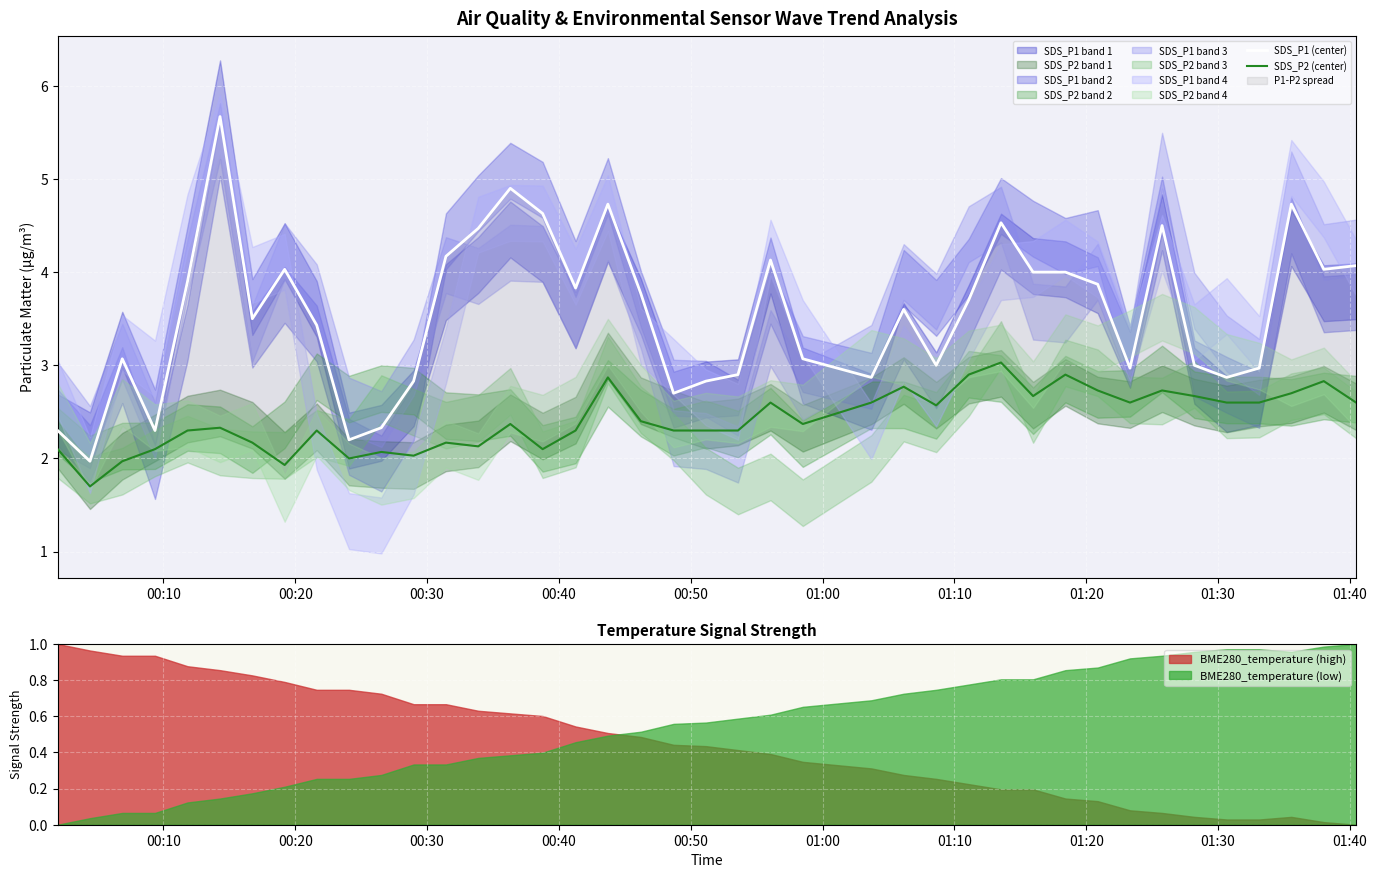

What is the sum of all SDS_P1 (center) values?

142.4